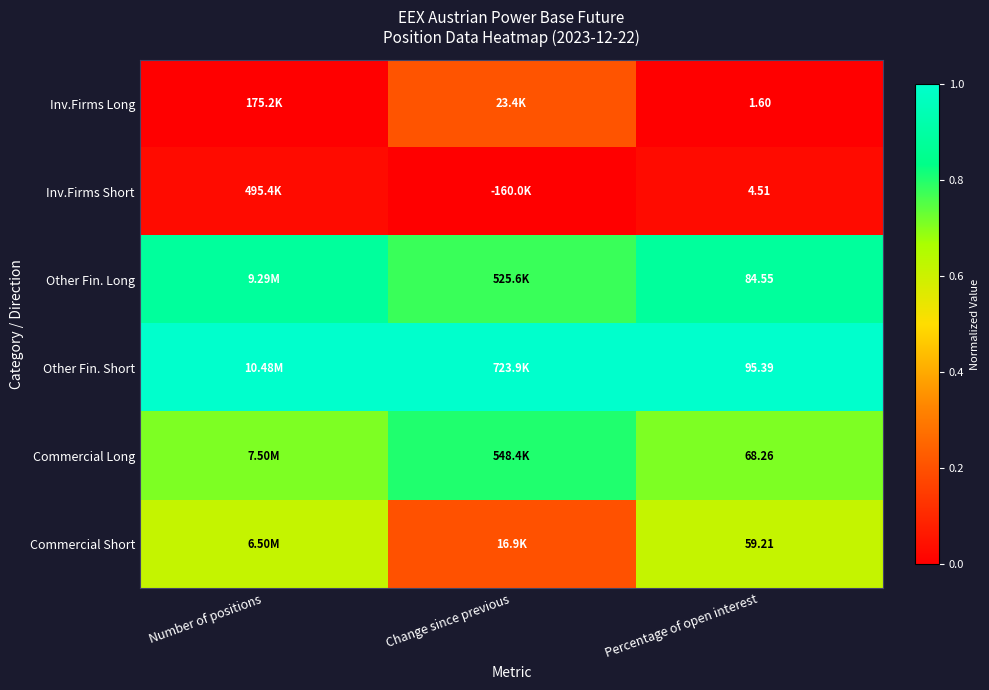

Rank the series at Percentage of open interest from lowest to highest value.

Inv.Firms Long, Inv.Firms Short, Commercial Short, Commercial Long, Other Fin. Long, Other Fin. Short